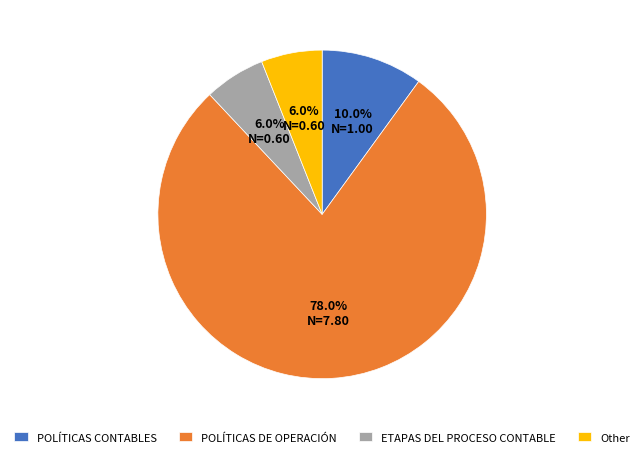

Is the sum of ETAPAS DEL PROCESO CONTABLE and Other greater than half?

No